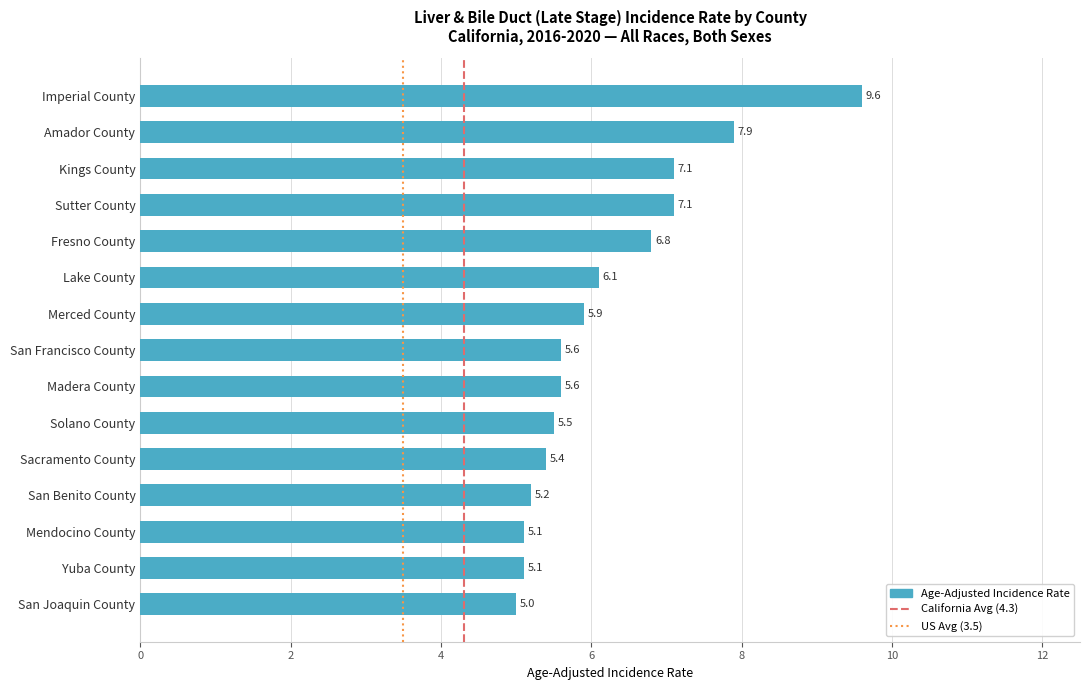

True or false: the data shows 5.9 at Merced County.

True